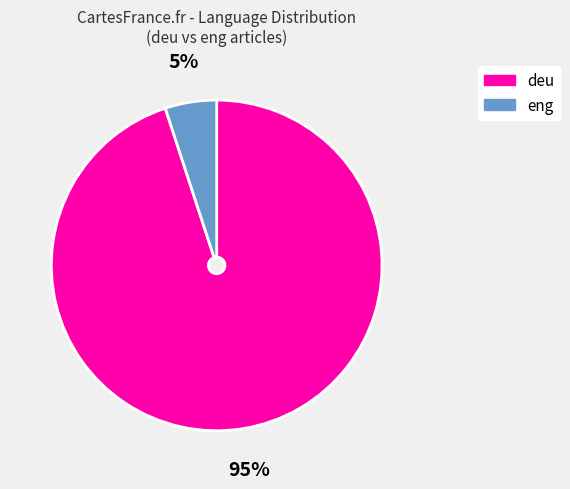

To the nearest percent, what is the difference between the largest and smallest slice percentages?

90%